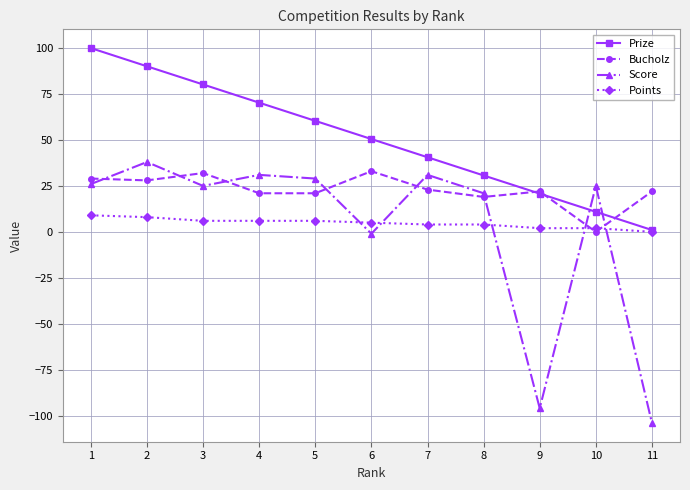

What is the sum of all Points values?

52.0